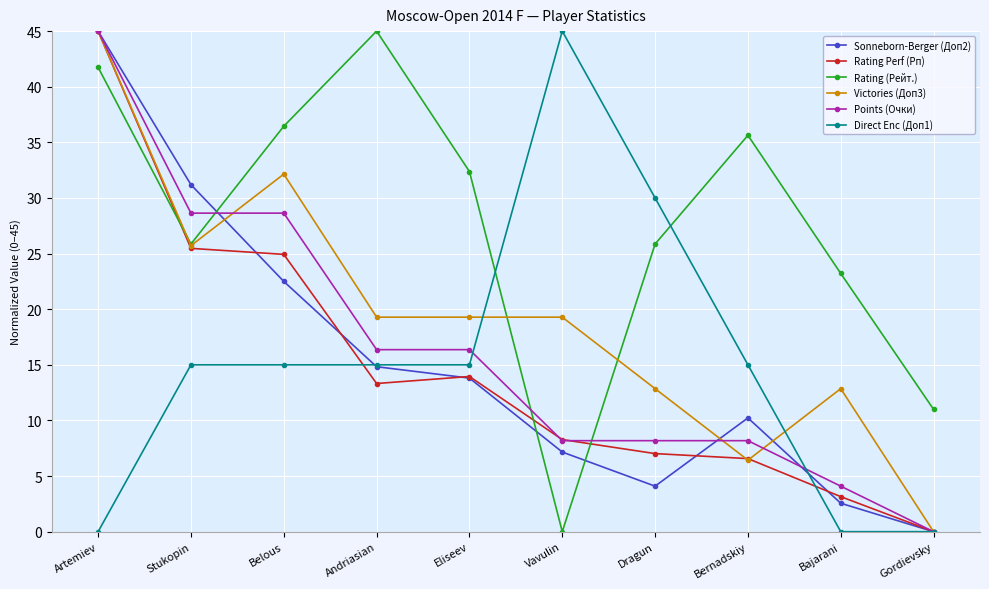

What is the maximum value shown in the chart?

45.0